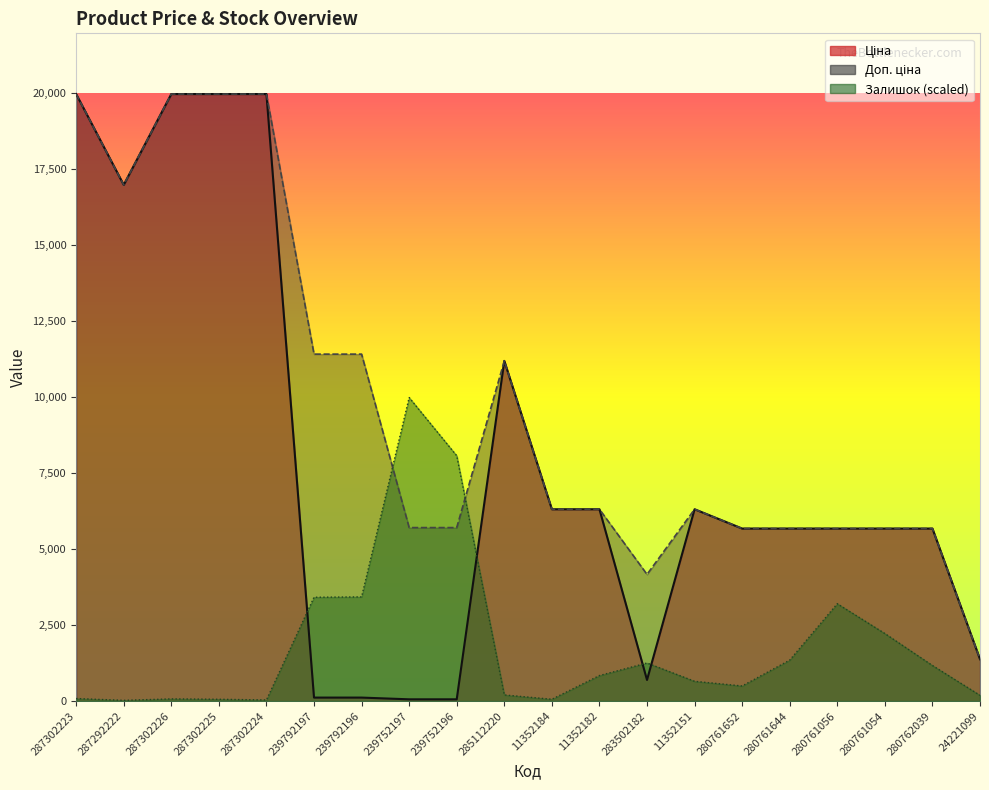

At which category does the chart reach its minimum across all series?

287292222